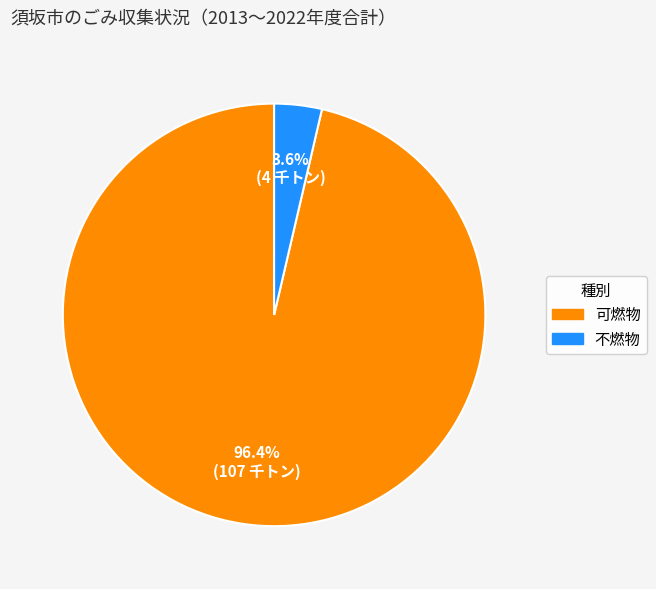

Which has a higher value, 不燃物 or 可燃物?

可燃物